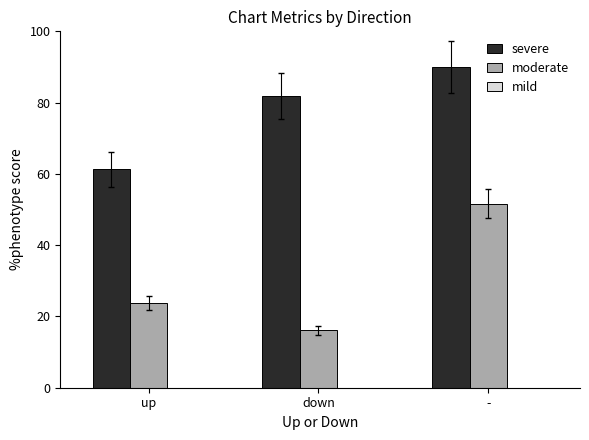

Which series has the largest total across all categories?

severe